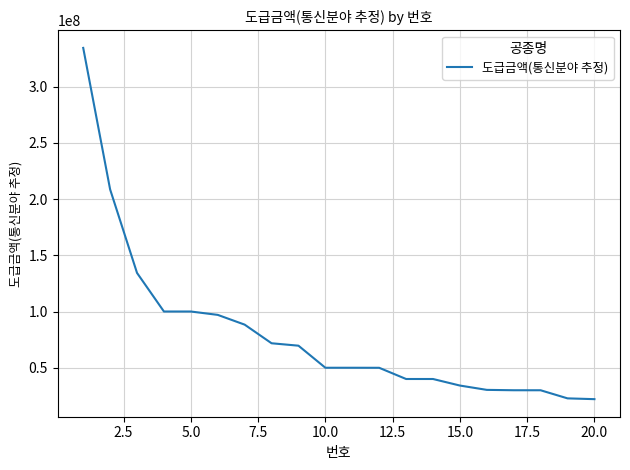

What is the difference between the maximum and minimum values?

312288896